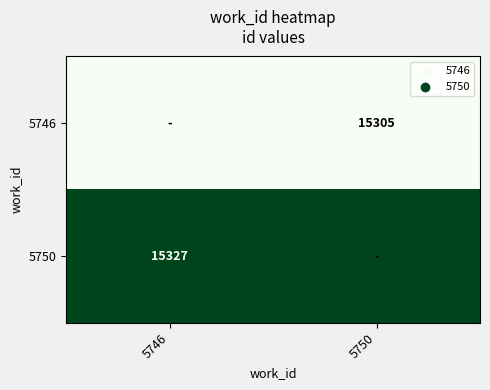

What is the total value across all series at 5750?

30632